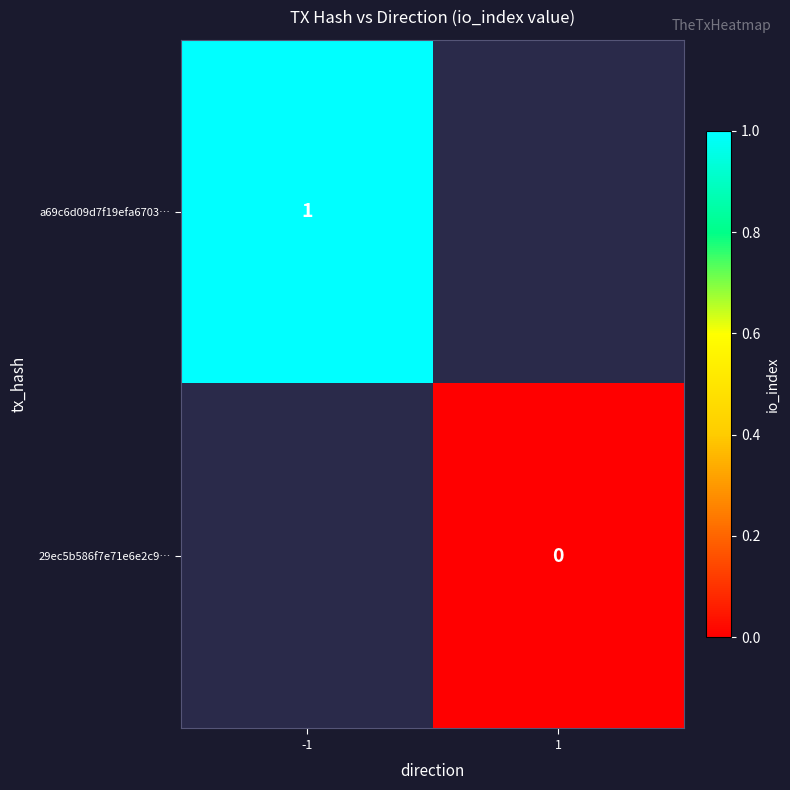

The a69c6d09d7f19efa6703… series shows 1 at -1. True or false?

True